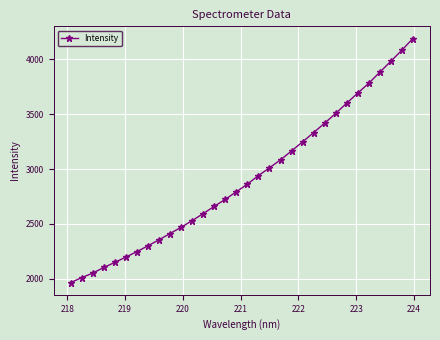

What is the sum of all values?

93344.2